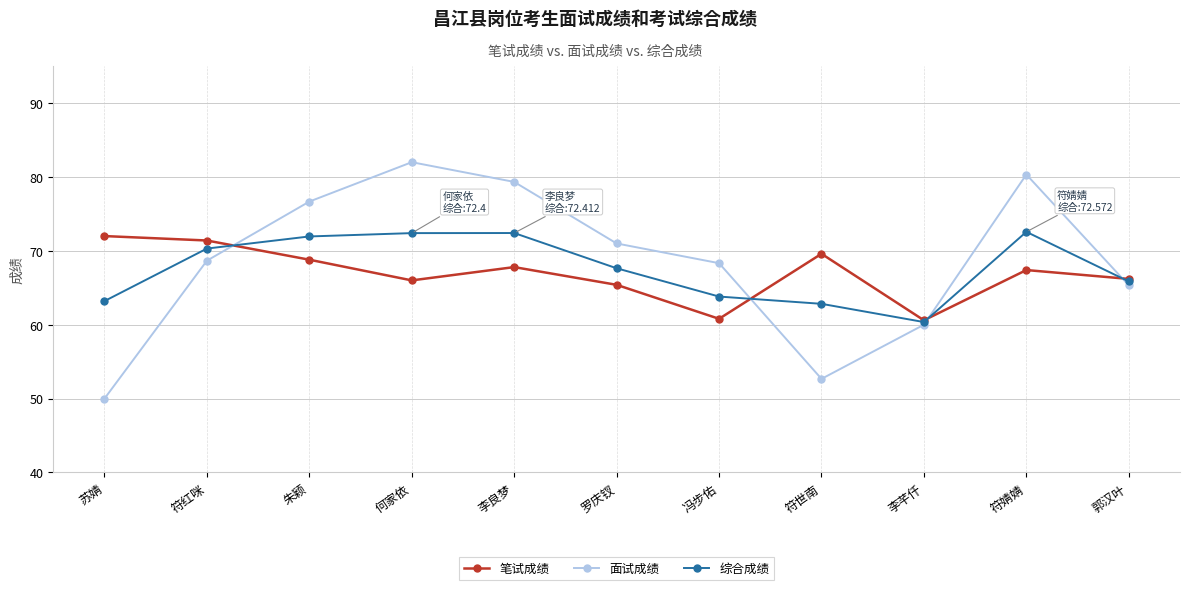

What is the difference between the second highest and minimum values in the 面试成绩 series?

30.3